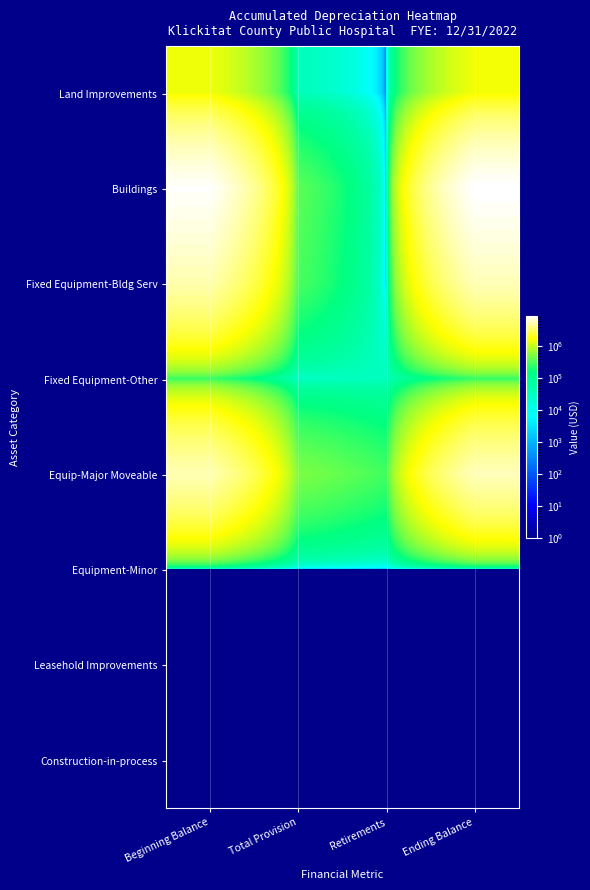

Reading right to left, list all the values displayed in this chart.

Land Improvements: Ending Balance=1558091.0	Retirements=1.0	Total Provision=37770.0	Beginning Balance=1520321.0
Buildings: Ending Balance=8853595.0	Retirements=1.0	Total Provision=377539.0	Beginning Balance=8476056.0
Fixed Equipment-Bldg Serv: Ending Balance=5456571.0	Retirements=1.0	Total Provision=318384.0	Beginning Balance=5138187.0
Fixed Equipment-Other: Ending Balance=242951.5	Retirements=34399.0	Total Provision=26265.5	Beginning Balance=251085.0
Equip-Major Moveable: Ending Balance=5597487.0	Retirements=290175.0	Total Provision=512329.0	Beginning Balance=5375333.0
Equipment-Minor: Ending Balance=1.0	Retirements=1.0	Total Provision=1.0	Beginning Balance=1.0
Leasehold Improvements: Ending Balance=1.0	Retirements=1.0	Total Provision=1.0	Beginning Balance=1.0
Construction-in-process: Ending Balance=1.0	Retirements=1.0	Total Provision=1.0	Beginning Balance=1.0